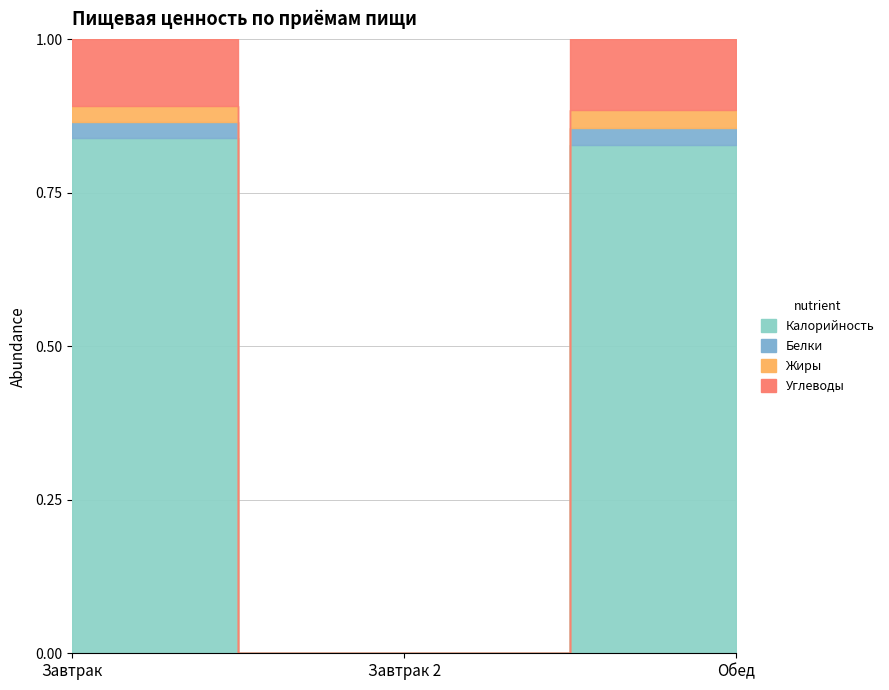

Which label corresponds to the largest value in the chart?

Обед